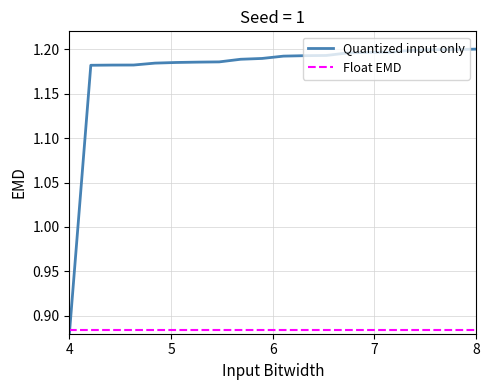

What is the difference between the maximum and minimum values in the Quantized input only series?

0.3